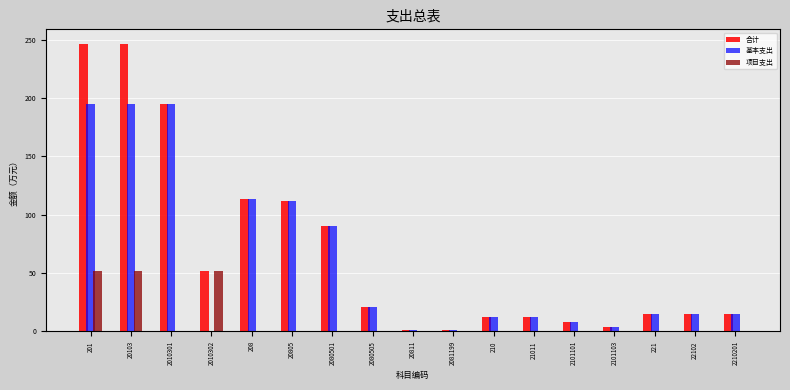

Is it true that 合计 equals 15.4 at 22102?

True